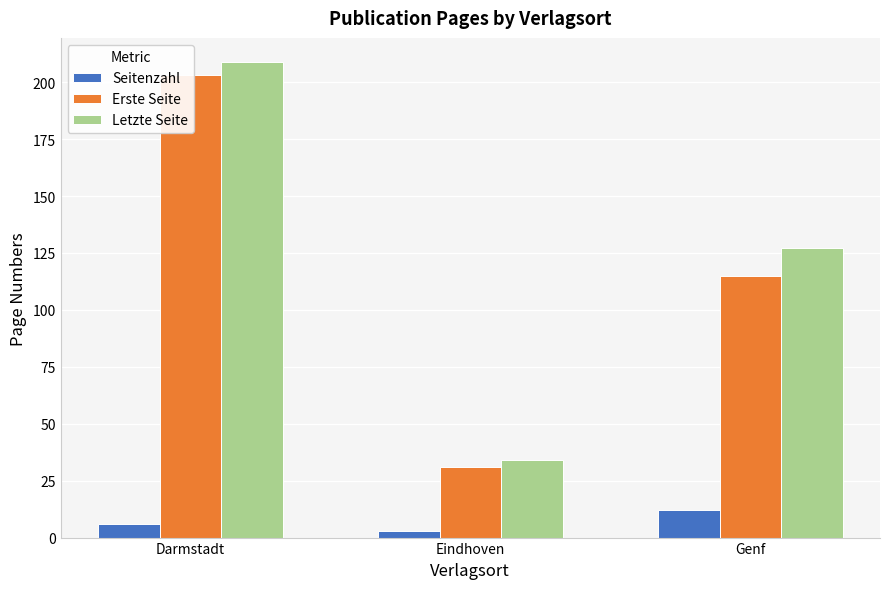

At which label does Seitenzahl first exceed 6?

Genf